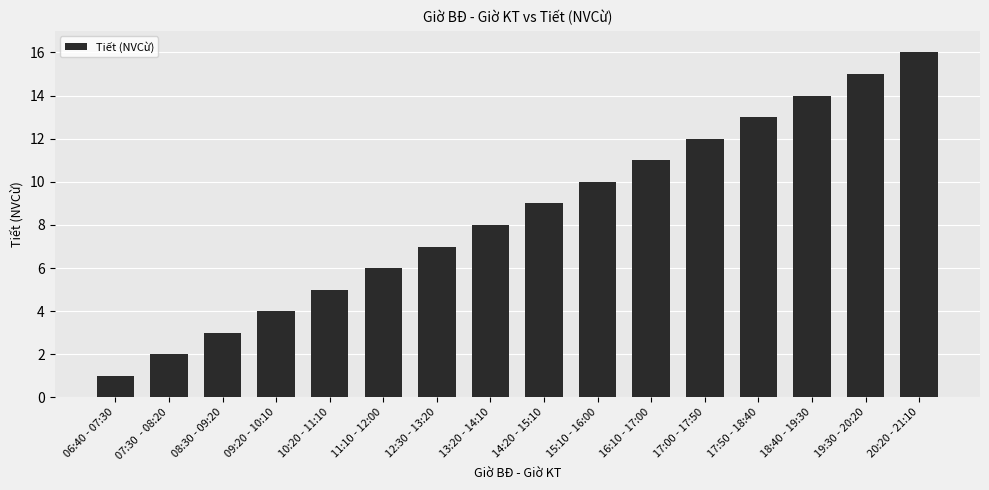

How many distinct data groups are displayed?

1